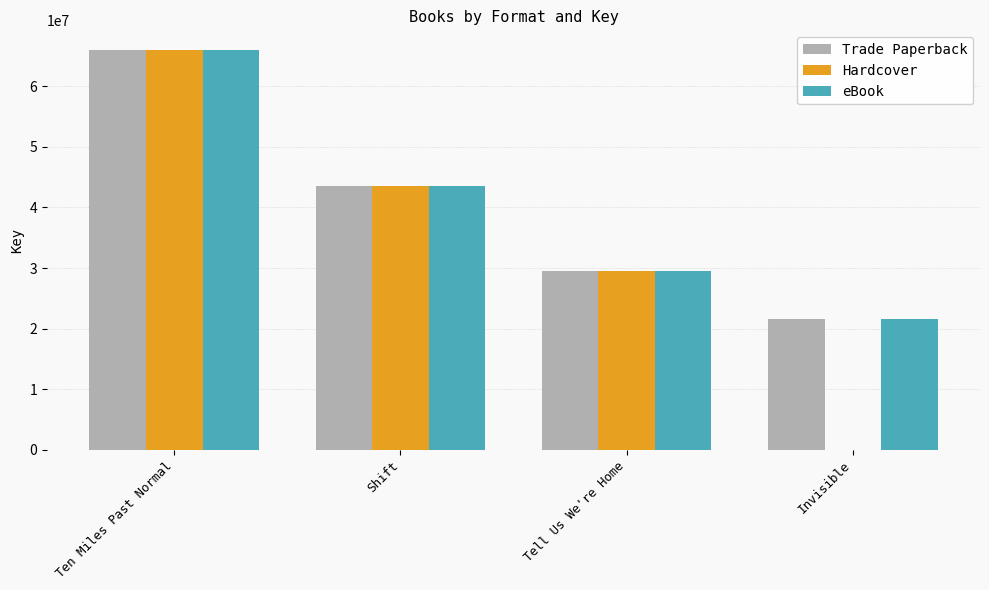

What is the average value of the Trade Paperback series?

40122236